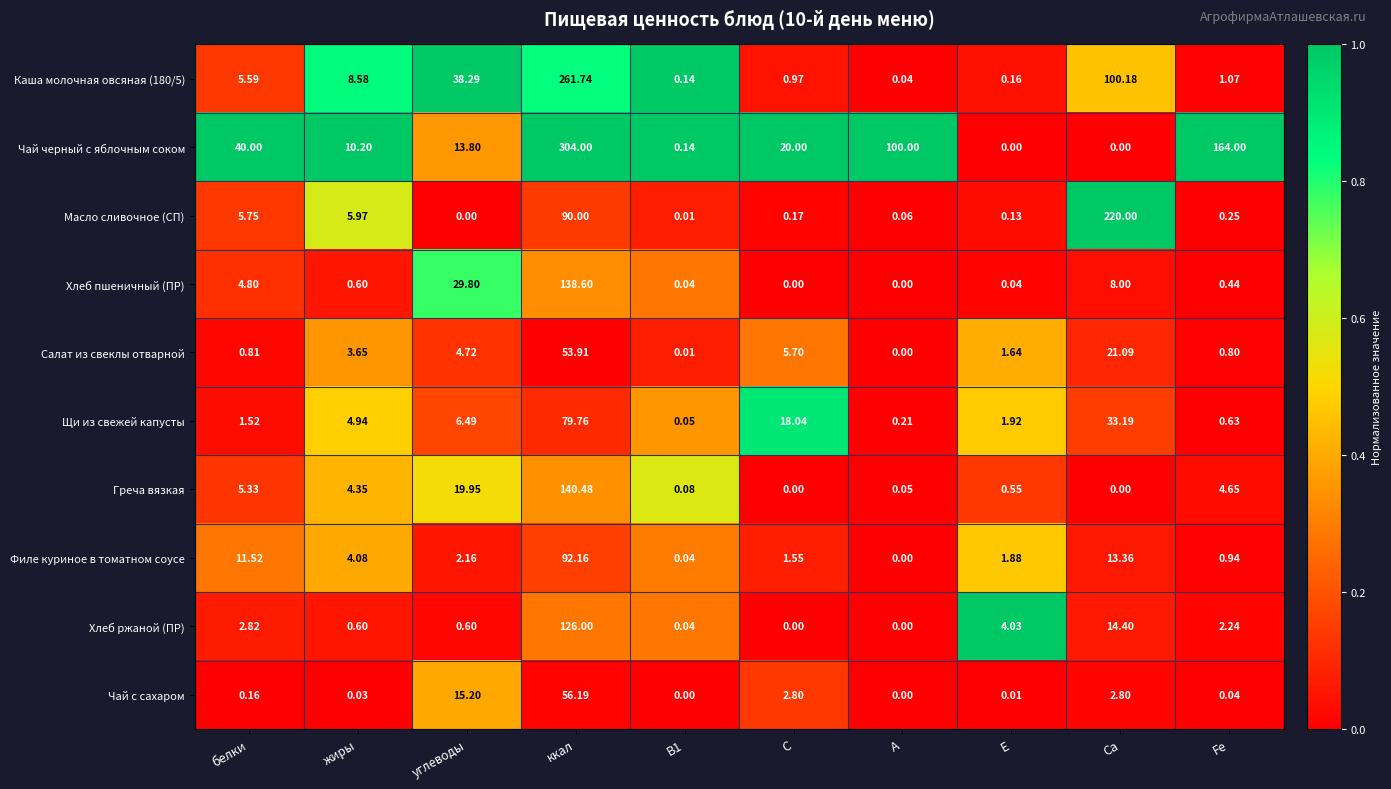

At which label is Чай с сахаром closest to 28?

углеводы